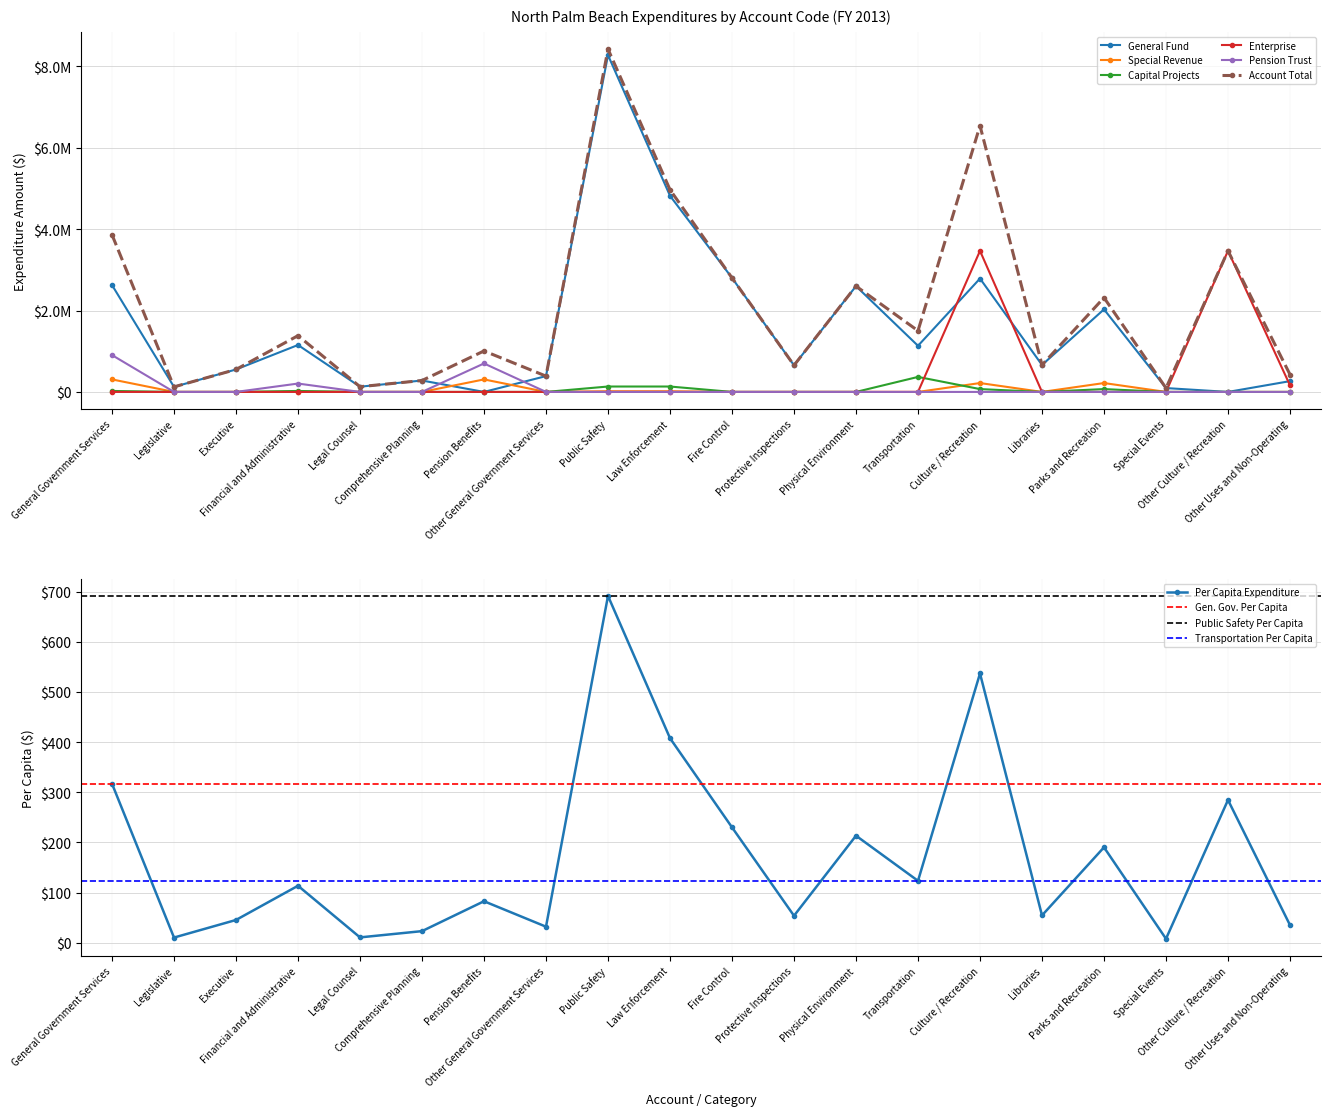

The value of Capital Projects at Special Events is 255129. True or false?

False